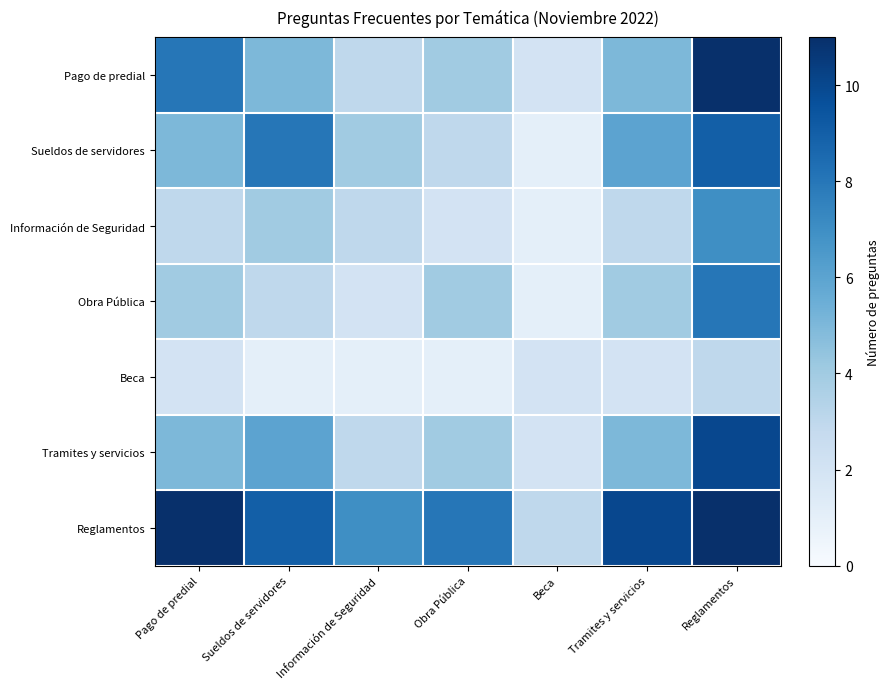

How many distinct data groups are displayed?

7